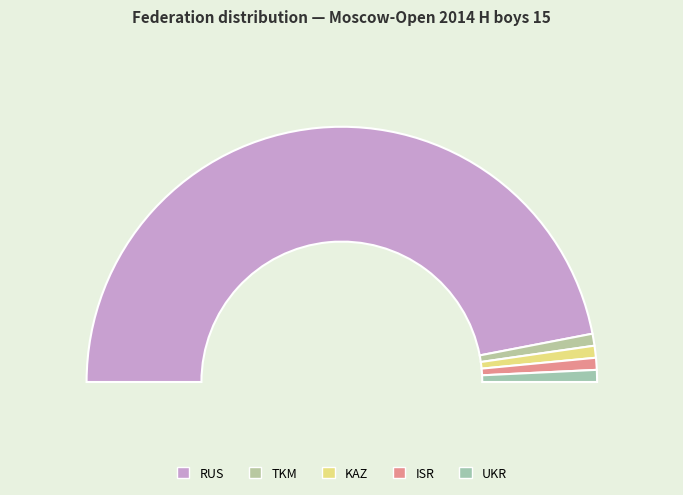

Between ISR and KAZ, which is larger?

ISR